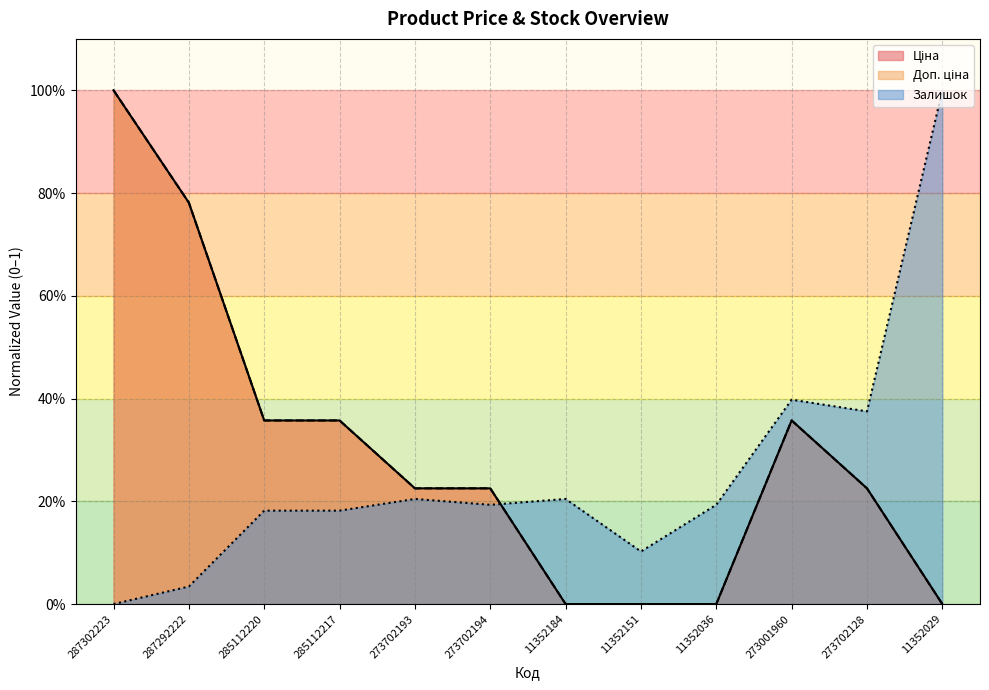

The Ціна series shows 1.6 at 287302223. True or false?

False